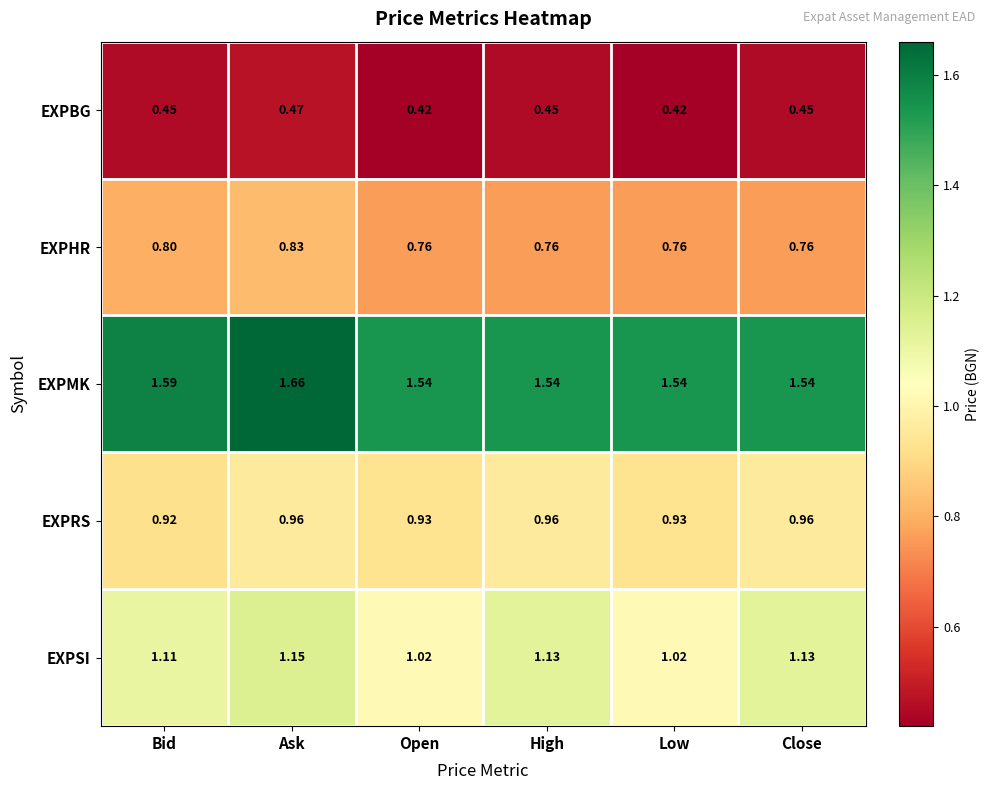

Which series has the largest total across all categories?

EXPMK